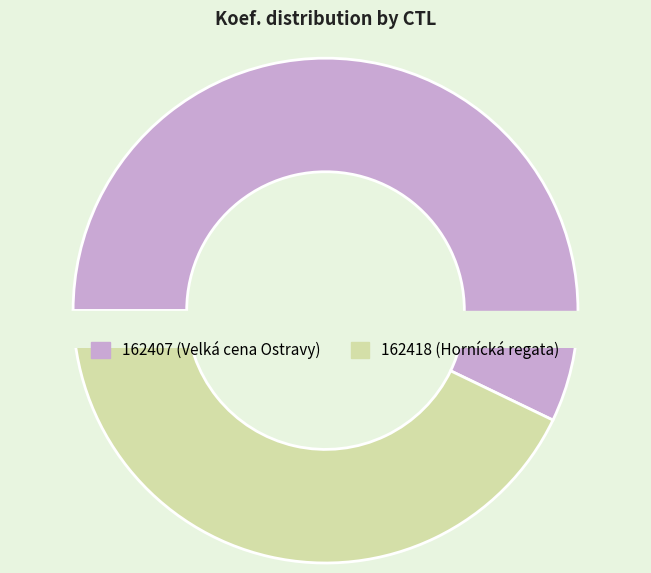

Do 162407 and 162418 together represent more than half of the pie?

Yes